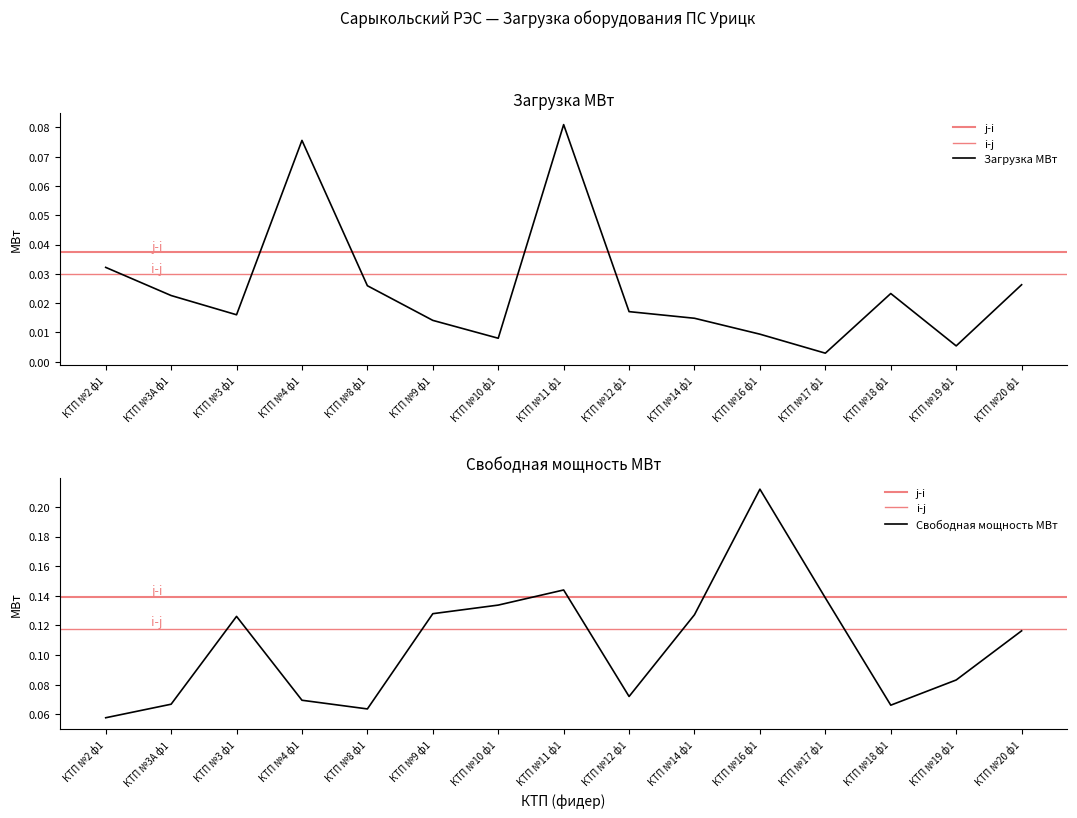

What is the label of the 5th point from the left?

КТП №8 ф1